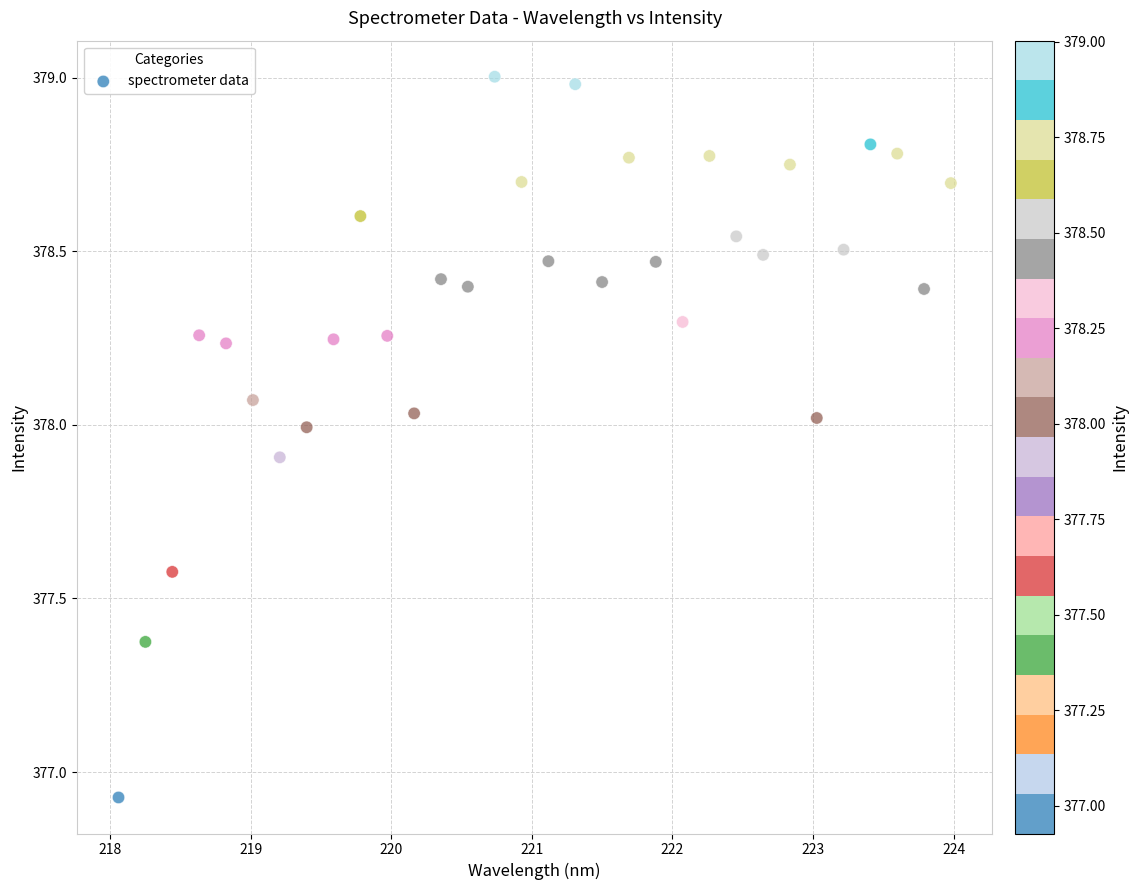

What is the range of X values (max minus min)?

5.9